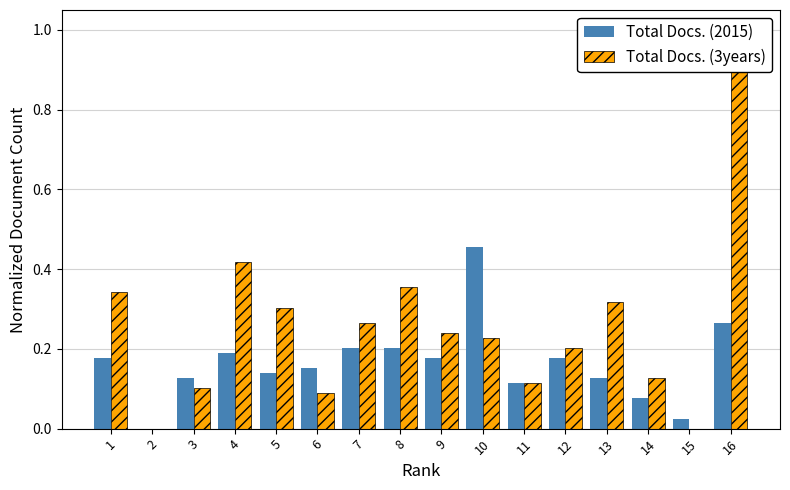

What is the spread (max minus min) of values at 16?

0.7